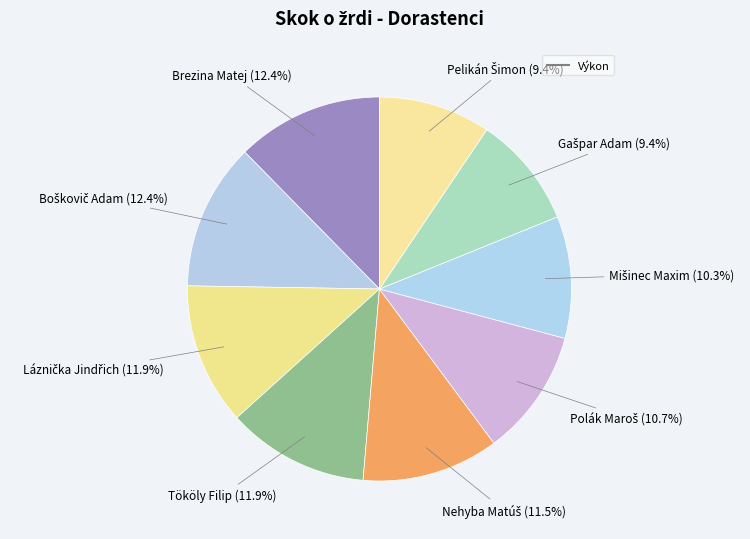

Count the number of slices in the pie.

9